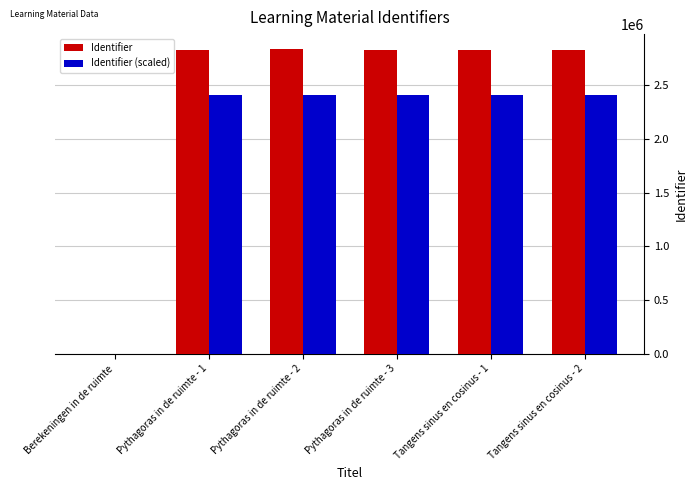

Where is Identifier nearest to the value 1416822?

Pythagoras in de ruimte - 1